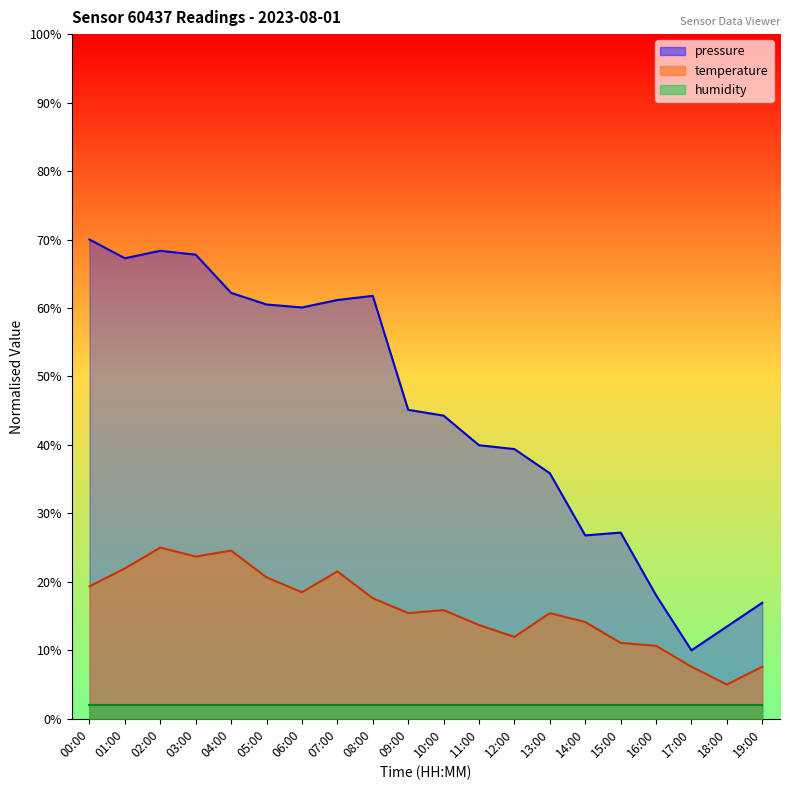

What is the approximate value of temperature at 11:00?

13.7